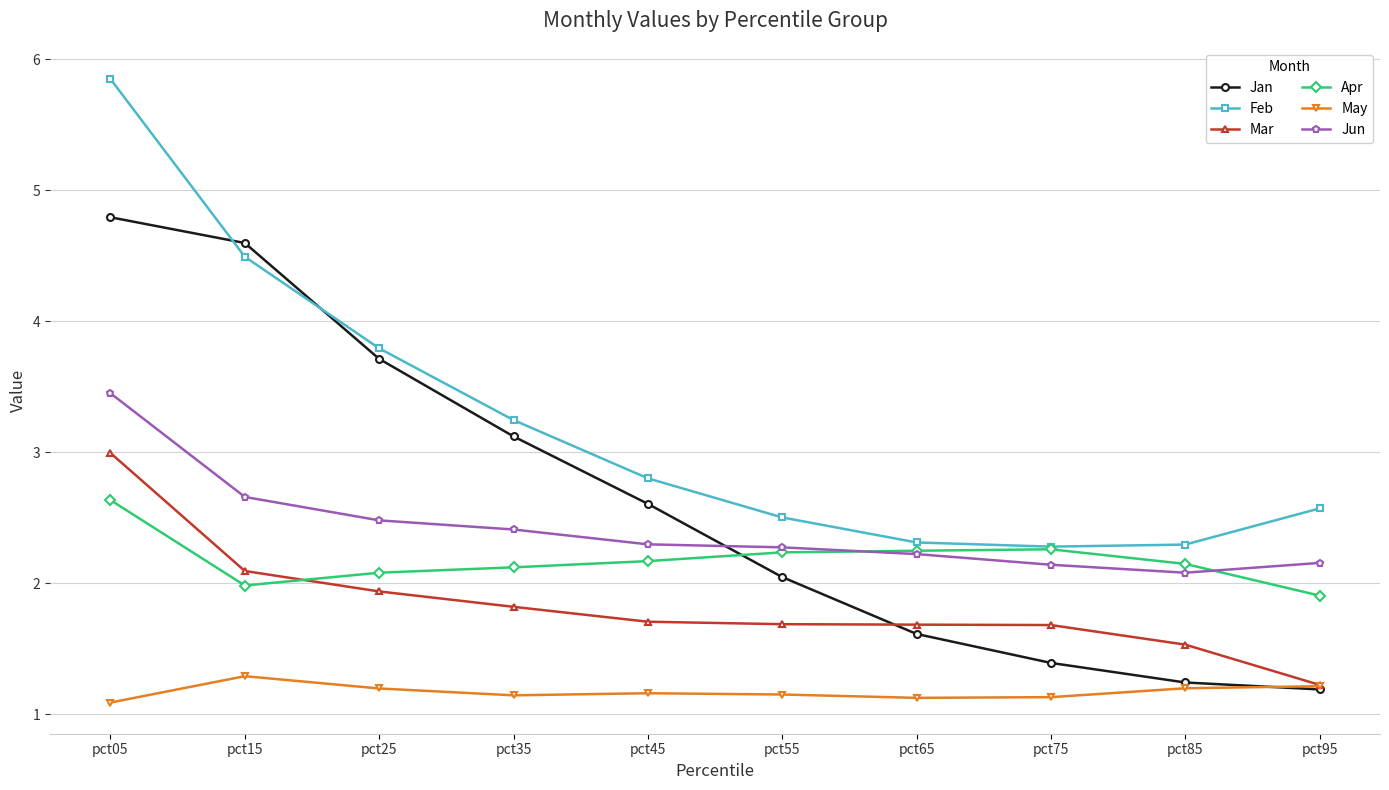

True or false: Jan has more than 1 interior local peaks.

False